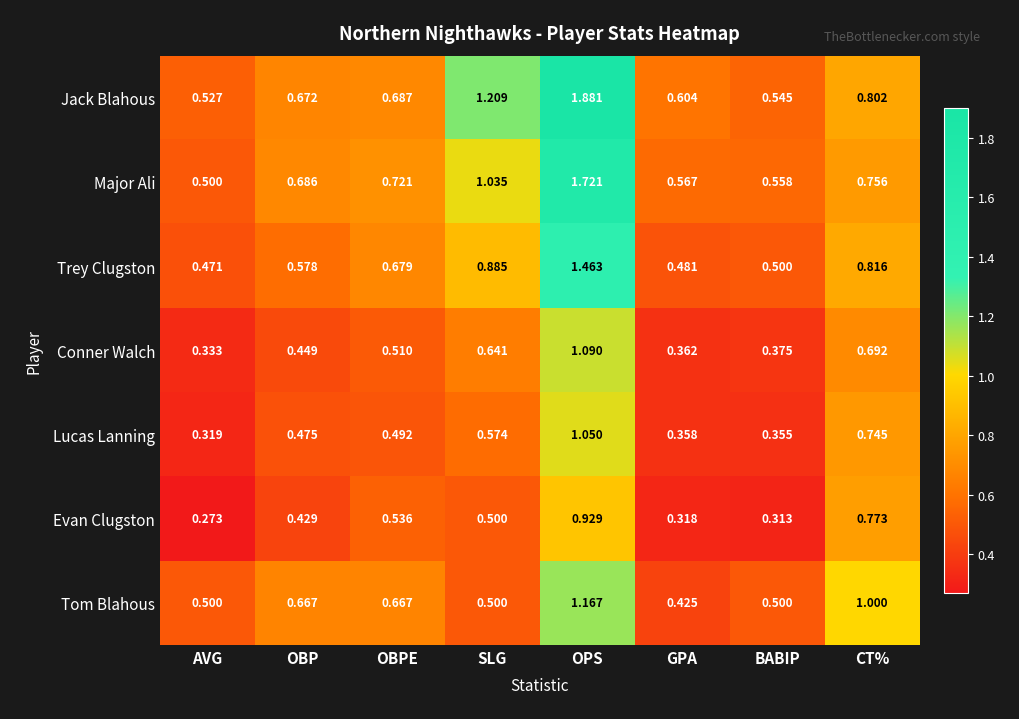

At which category is the sum across all series the highest?

OPS